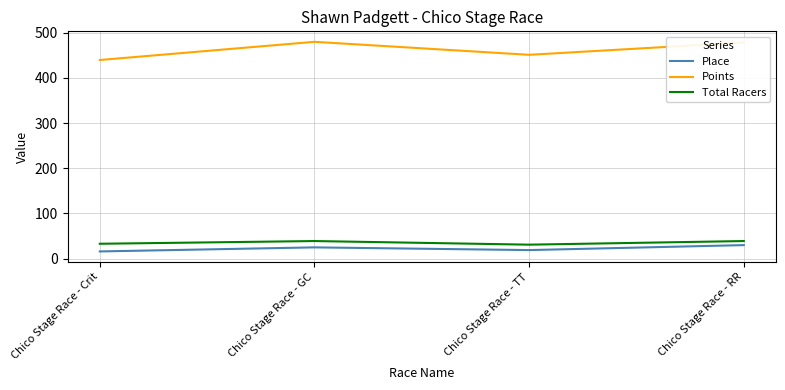

Between Chico Stage Race - GC and Chico Stage Race - TT, which series saw the biggest shift?

Points